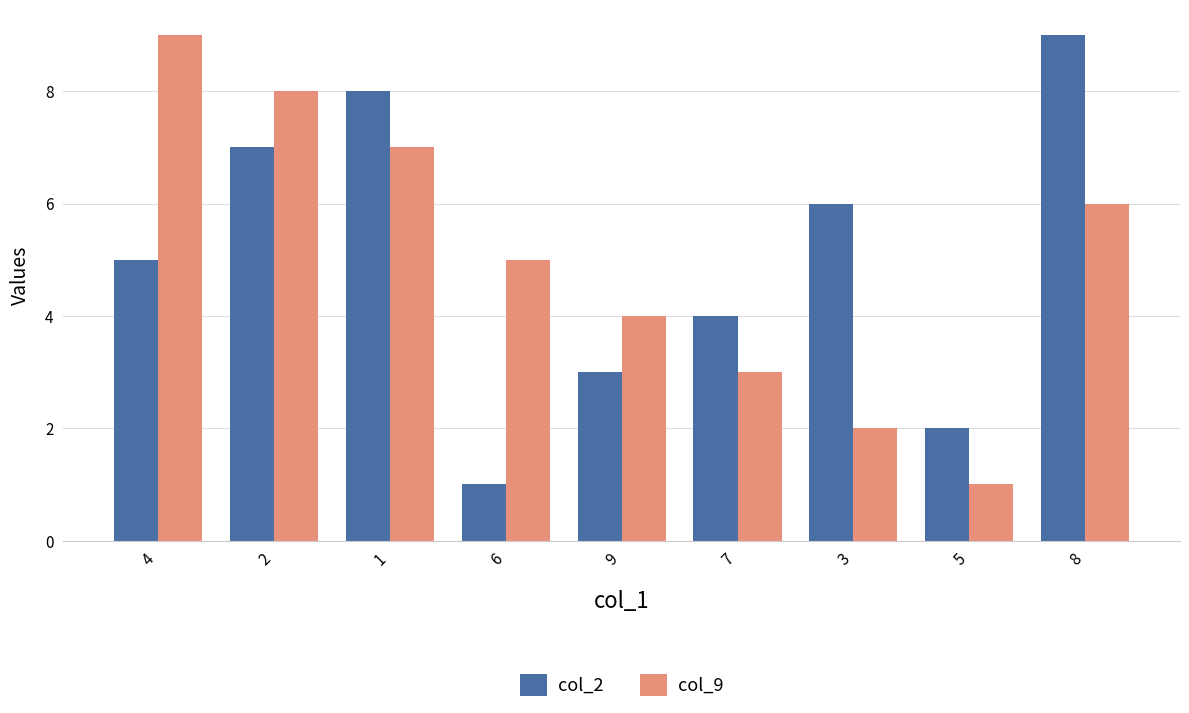

True or false: col_9 has a value of 4 at 7.

False